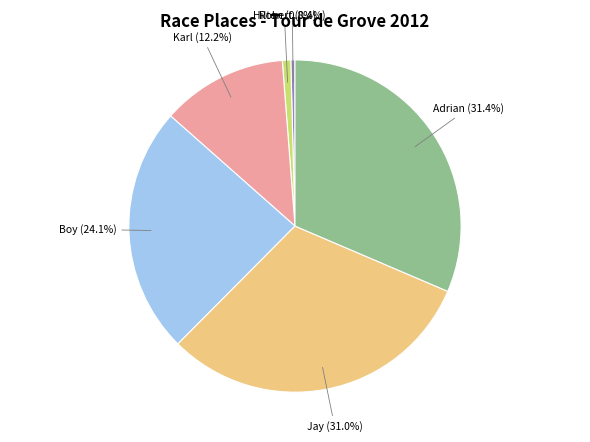

How many segments does this pie chart have?

6